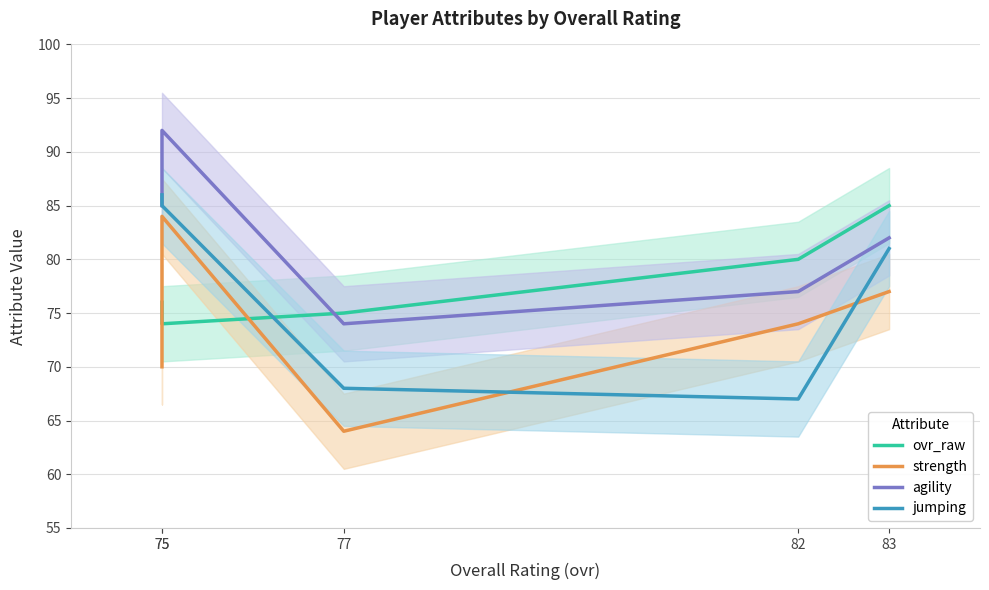

What are all the series names shown in the legend?

ovr_raw, strength, agility, jumping